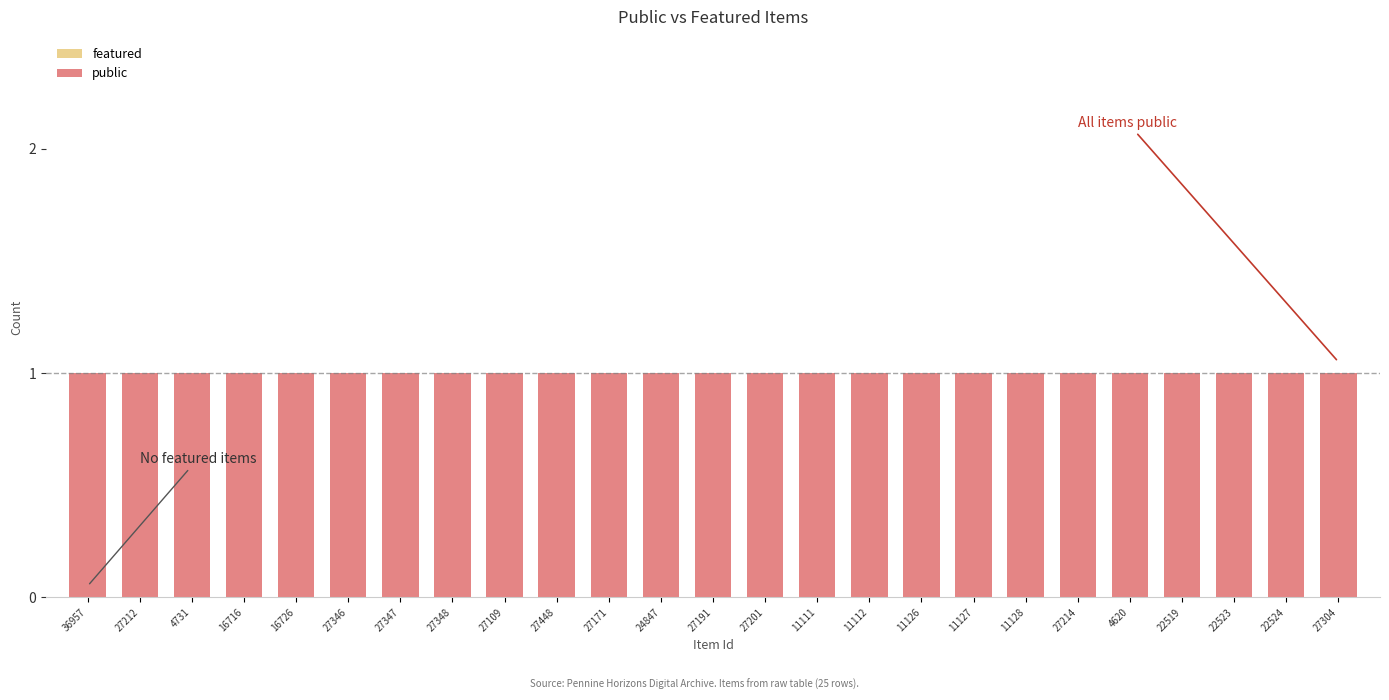

What is the spread (max minus min) of values at 27171?

1